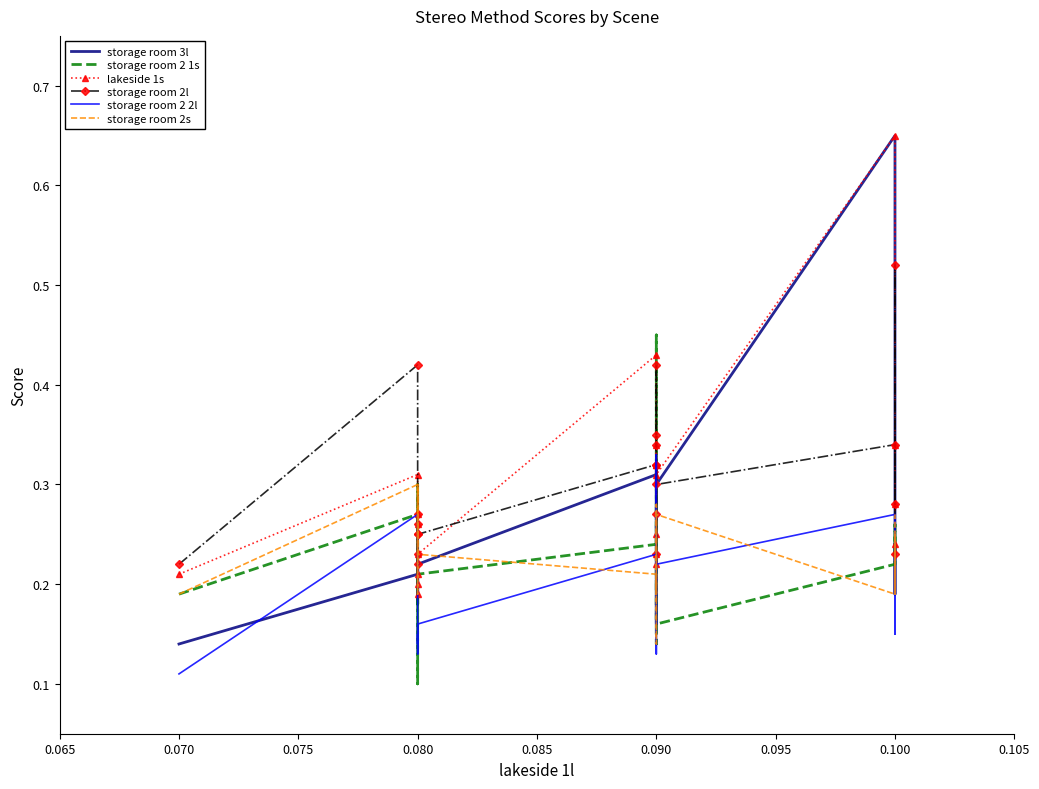

True or false: storage room 2 2l and storage room 2l intersect in this chart.

False